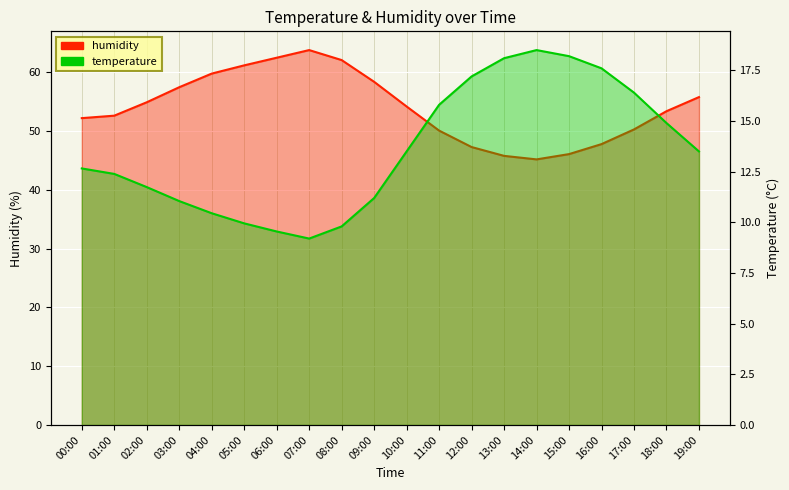

What position from the right is 19:00?

1